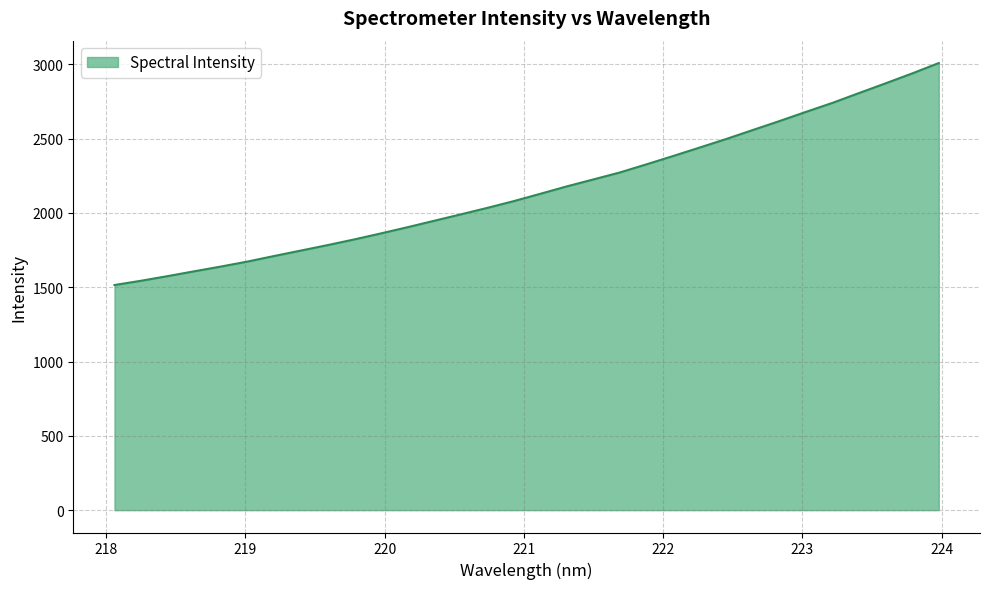

What is the maximum value shown in the chart?

3009.3